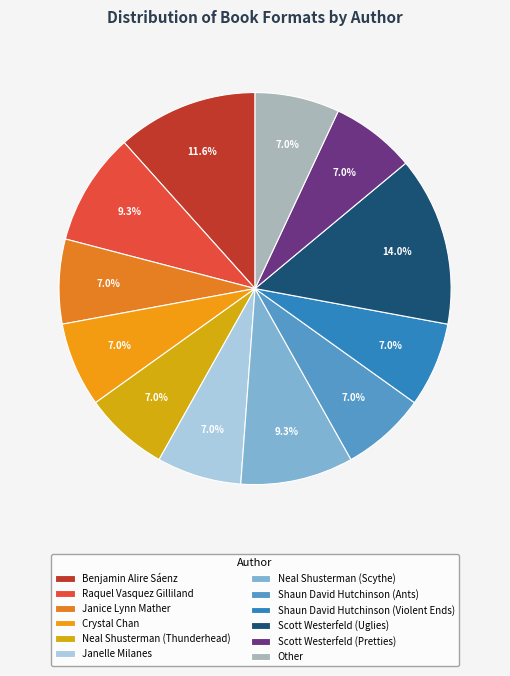

Which slice is the largest?

Scott Westerfeld (Uglies)